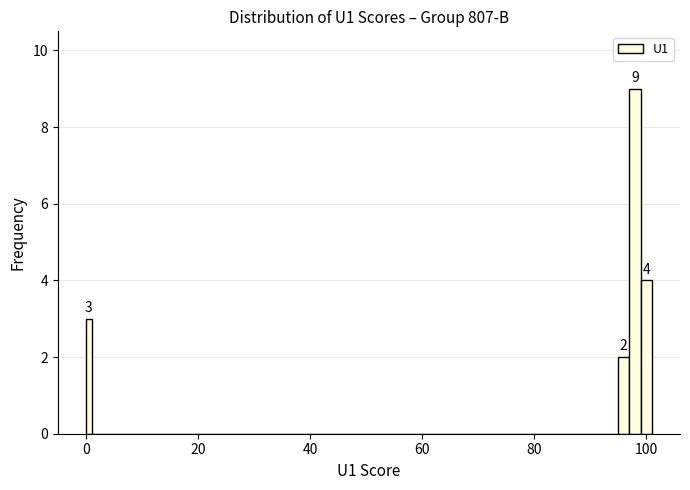

Read against the x-axis, roughly where is the centre of the tallest bar?

98